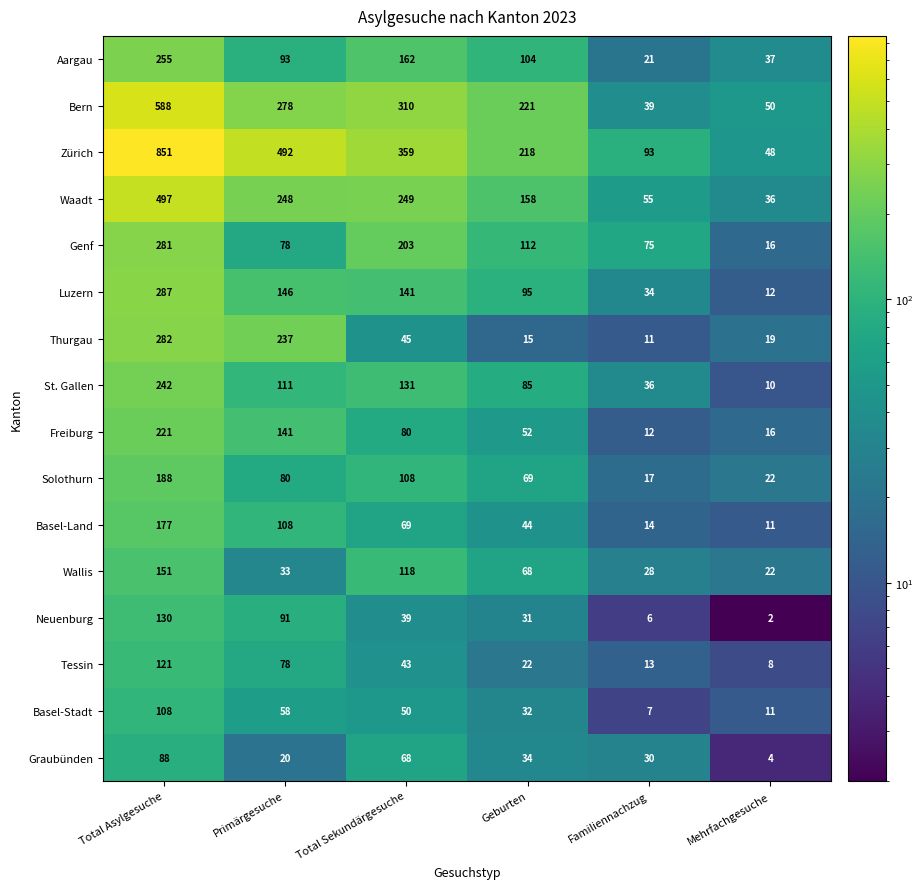

Which series has the largest total across all categories?

Zürich